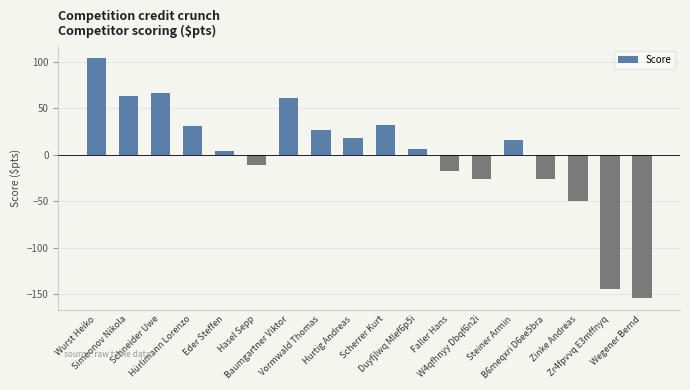

What is the difference between the maximum and minimum values?

258